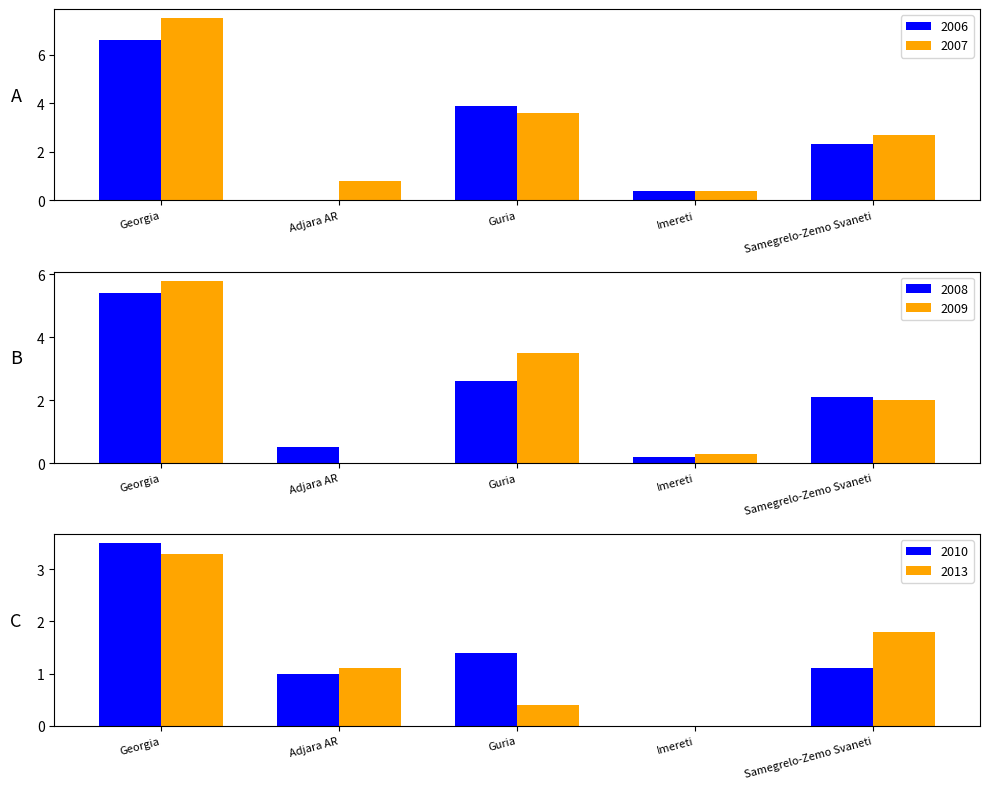

Is the value of 2006 at Guria greater than the value of 2009 at Imereti?

Yes